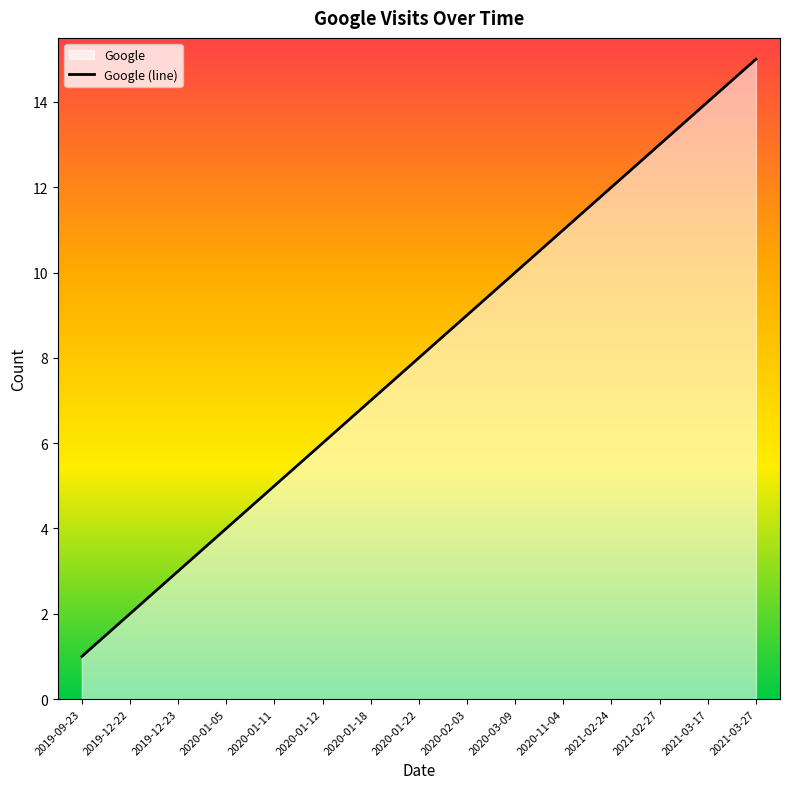

Reading left to right, extract all data points from this chart.

2019-09-23=1	2019-12-22=2	2019-12-23=3	2020-01-05=4	2020-01-11=5	2020-01-12=6	2020-01-18=7	2020-01-22=8	2020-02-03=9	2020-03-09=10	2020-11-04=11	2021-02-24=12	2021-02-27=13	2021-03-17=14	2021-03-27=15